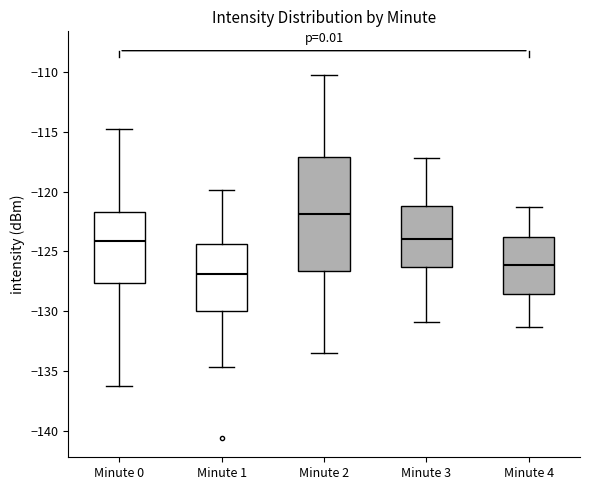

Reading left to right, read every box against the y-axis: the position of its median line, the range the box covers, and the ends of its whiskers. The values are not printed on the chart, so give them approximately, as read against the axis.

Minute 0: median -124.0, box -127.5 to -121.5, whiskers -136.5 to -115.0
Minute 1: median -127.0, box -130.0 to -124.5, whiskers -134.5 to -120.0
Minute 2: median -122.0, box -126.5 to -117.0, whiskers -133.5 to -110.0
Minute 3: median -124.0, box -126.5 to -121.0, whiskers -131.0 to -117.0
Minute 4: median -126.0, box -128.5 to -124.0, whiskers -131.5 to -121.5